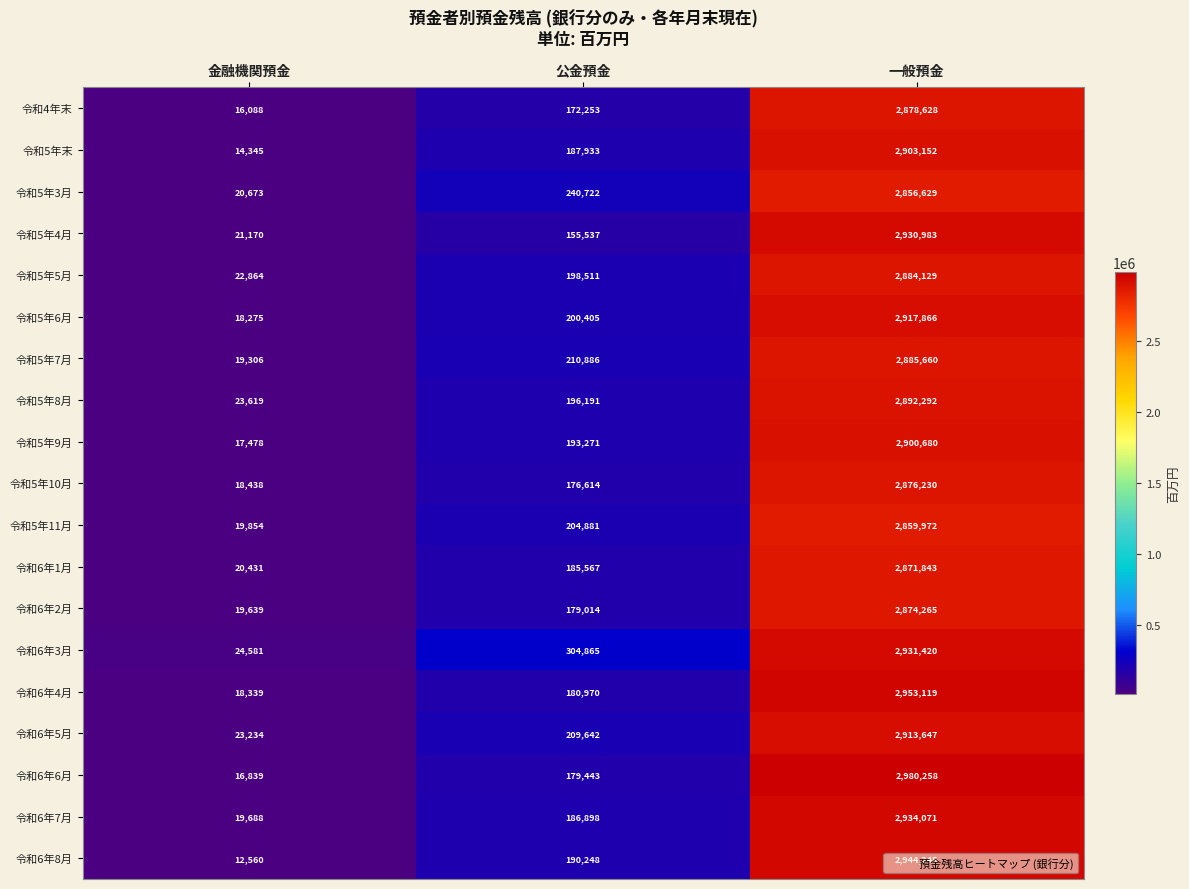

At 一般預金, list the series in order from smallest to largest.

令和5年3月, 令和5年11月, 令和6年1月, 令和6年2月, 令和5年10月, 令和4年末, 令和5年5月, 令和5年7月, 令和5年8月, 令和5年9月, 令和5年末, 令和6年5月, 令和5年6月, 令和5年4月, 令和6年3月, 令和6年7月, 令和6年8月, 令和6年4月, 令和6年6月